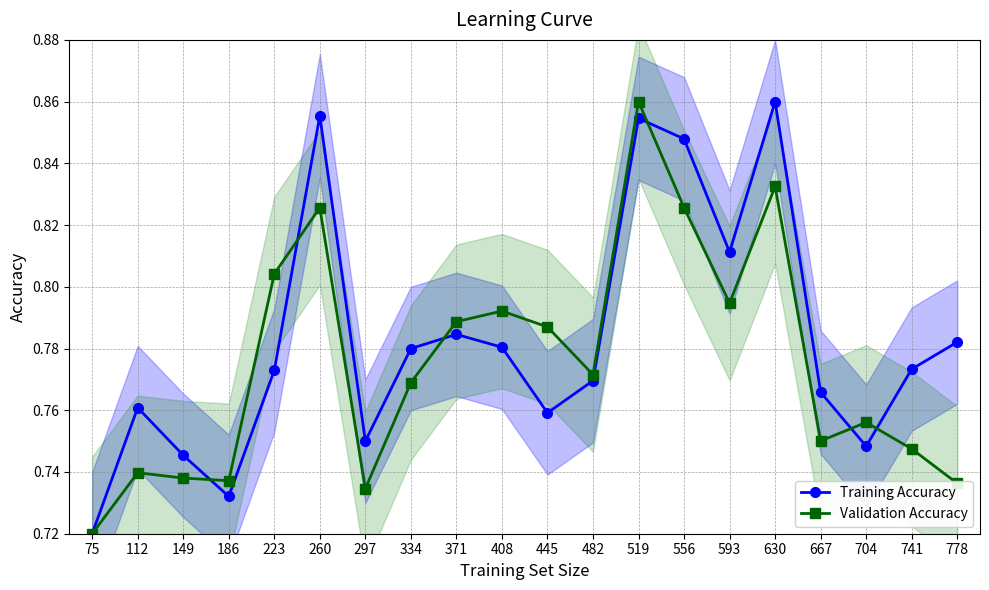

What is the difference between the second highest and second lowest values in the Validation Accuracy series?

0.1